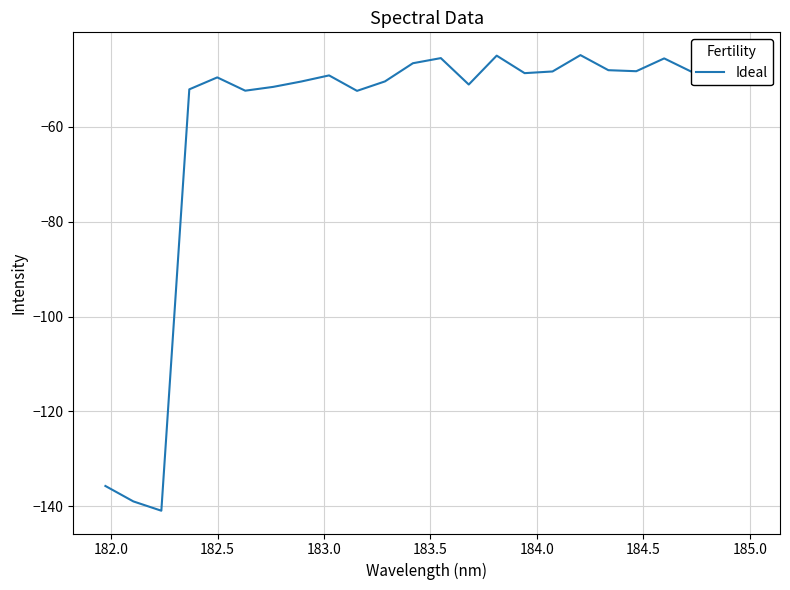

How many categories are shown in the chart?

24